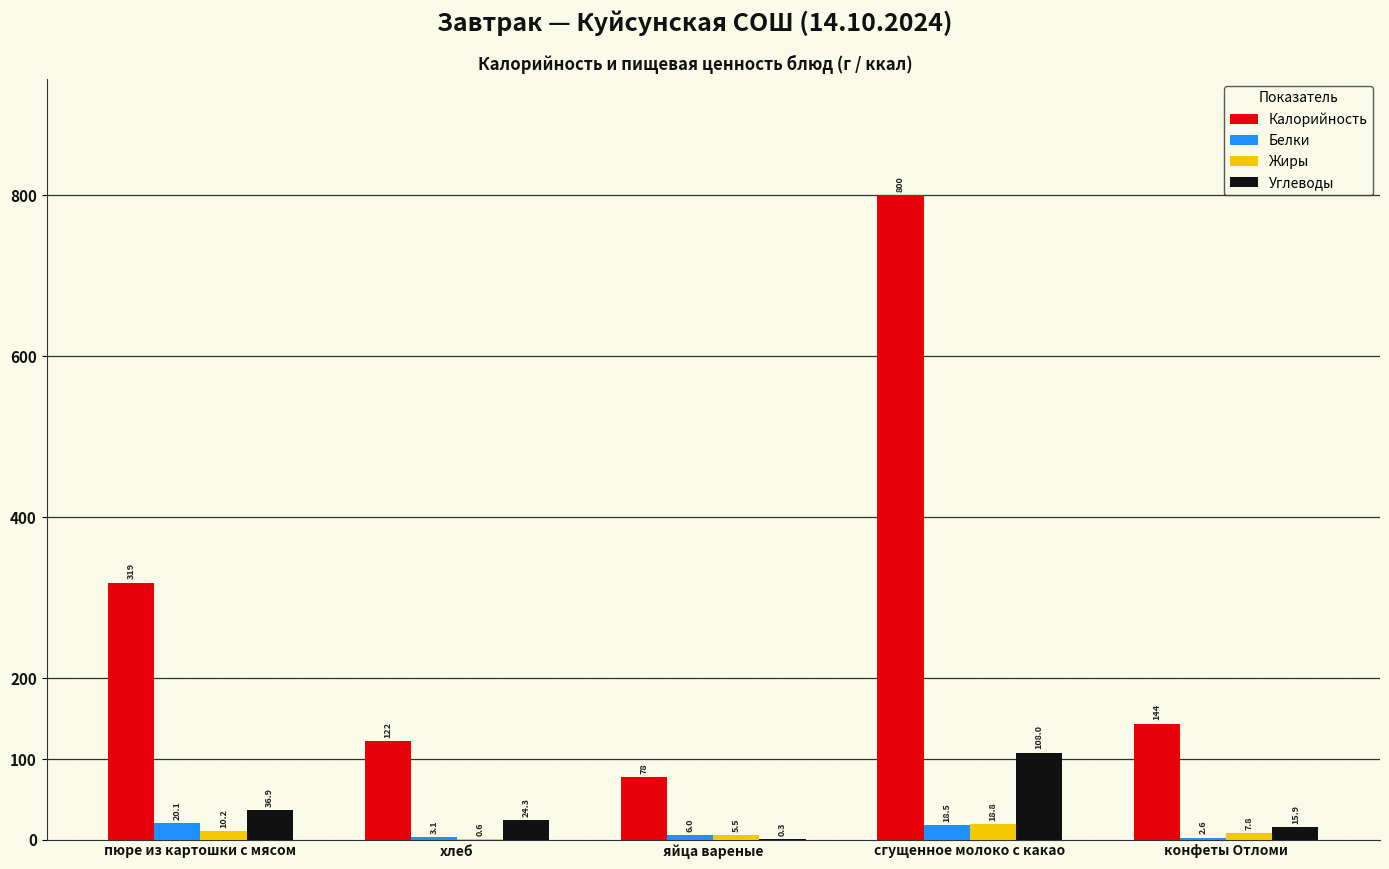

What is the total value across all series at яйца вареные?

89.8